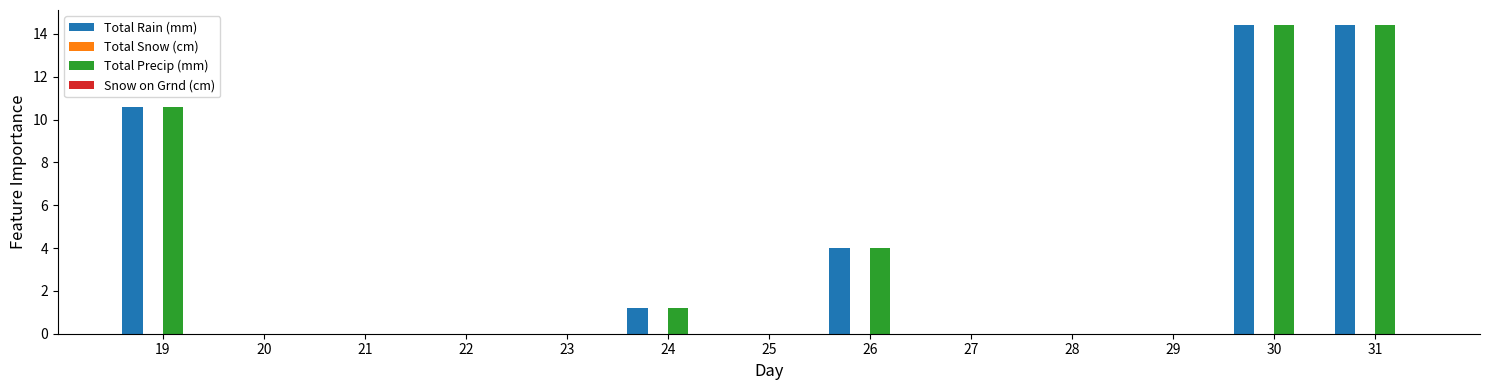

True or false: Total Rain (mm) has a value of 0.0 at 23.

True